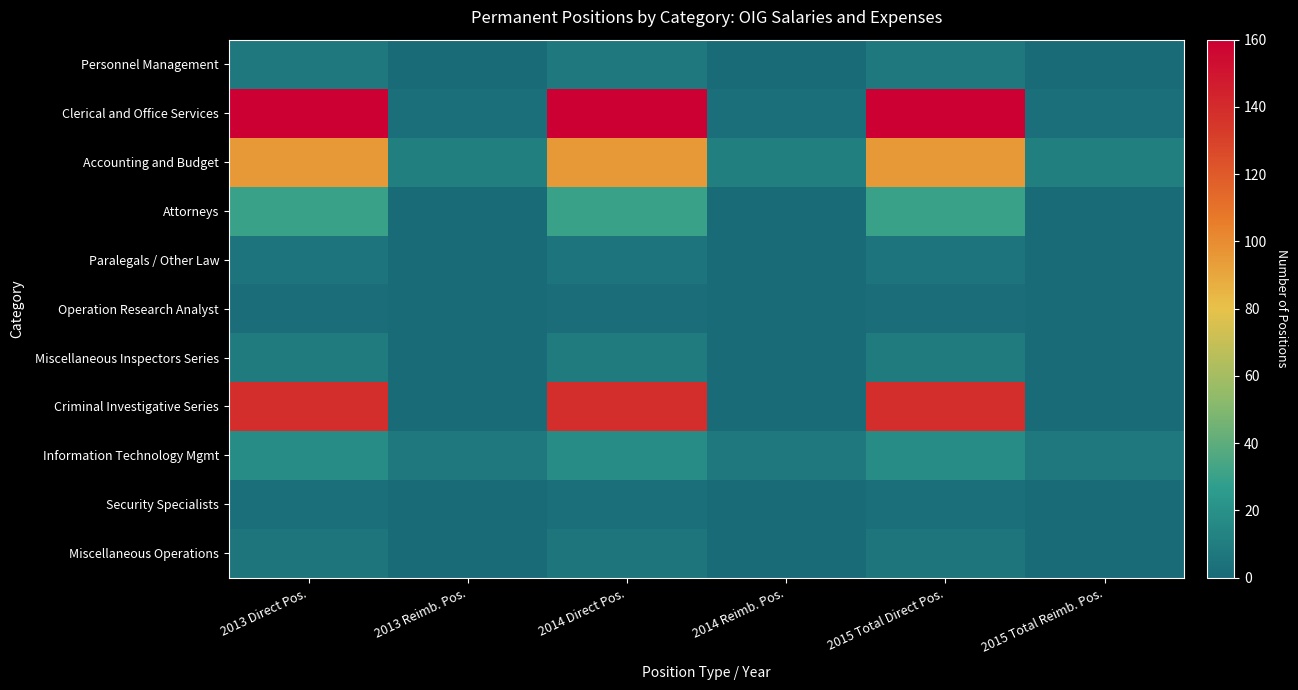

At how many categories does at least one series exceed 102?

3